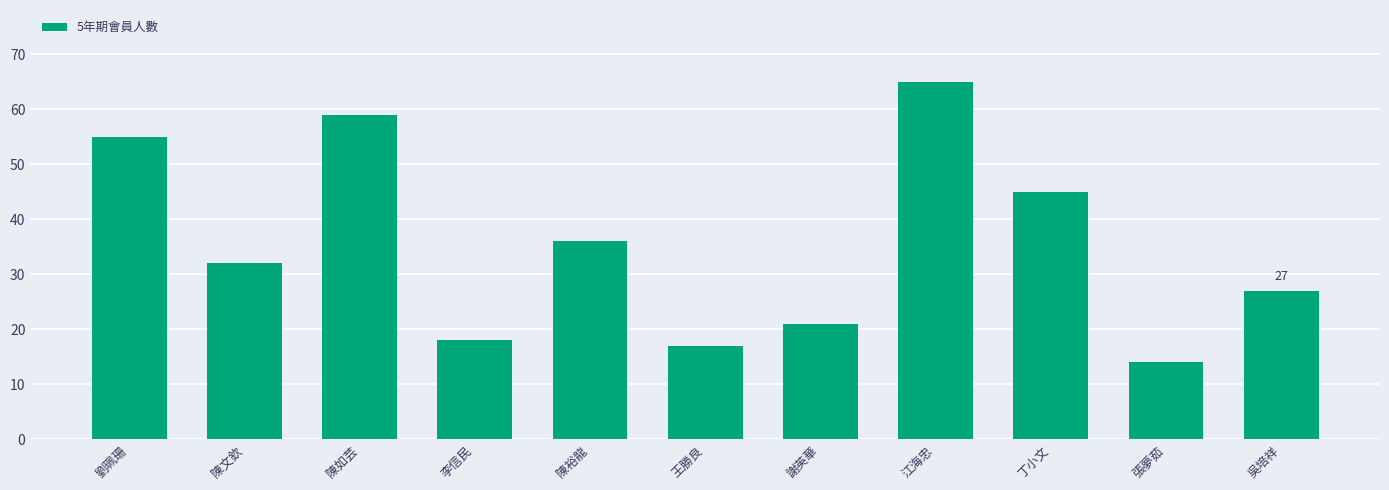

List the labels in order of value, largest first.

江海忠, 陳如芸, 劉珮珊, 丁小文, 陳裕龍, 陳文欽, 吳培祥, 謝英華, 李信民, 王勝良, 張夢茹